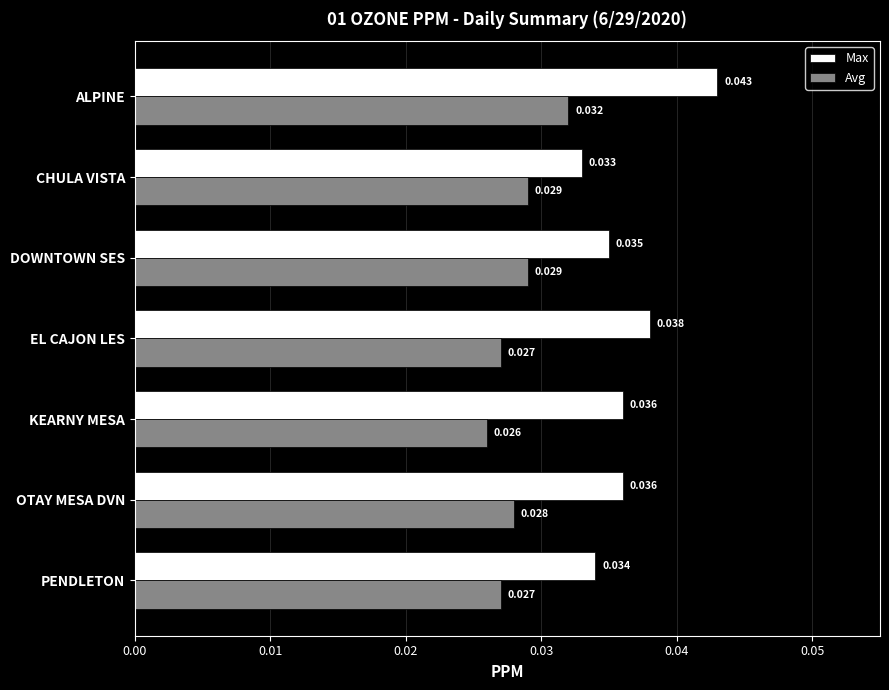

List the series in order of their peak value, lowest first.

Avg, Max